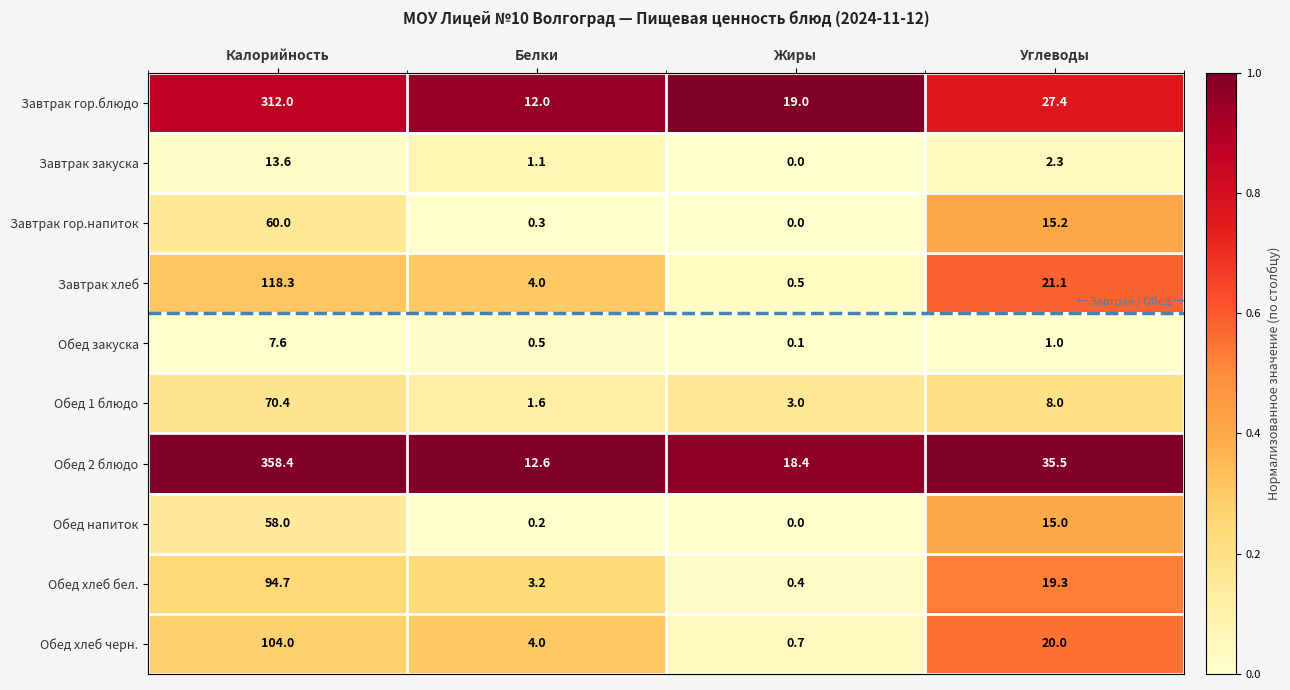

At which label does Завтрак хлеб first exceed 21?

Калорийность